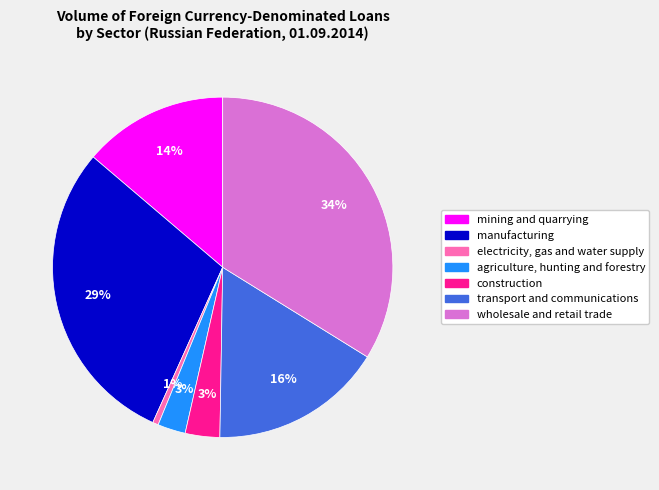

Does any single category account for the majority?

No